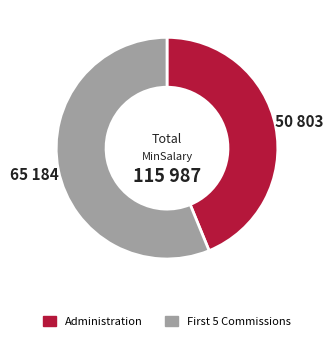

True or false: Administration accounts for 34% of the total.

False